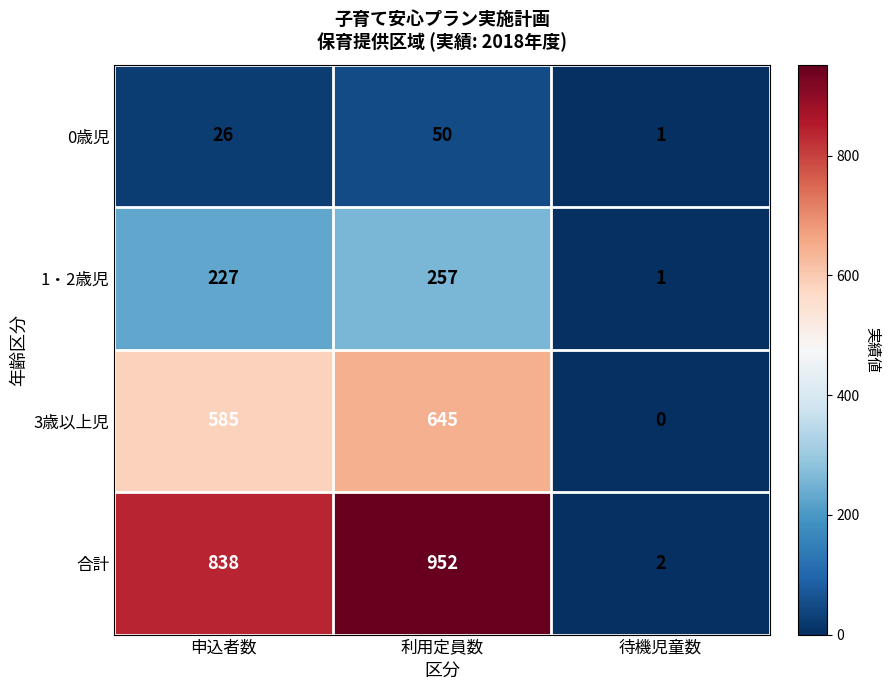

What is the spread (max minus min) of values at 待機児童数?

2